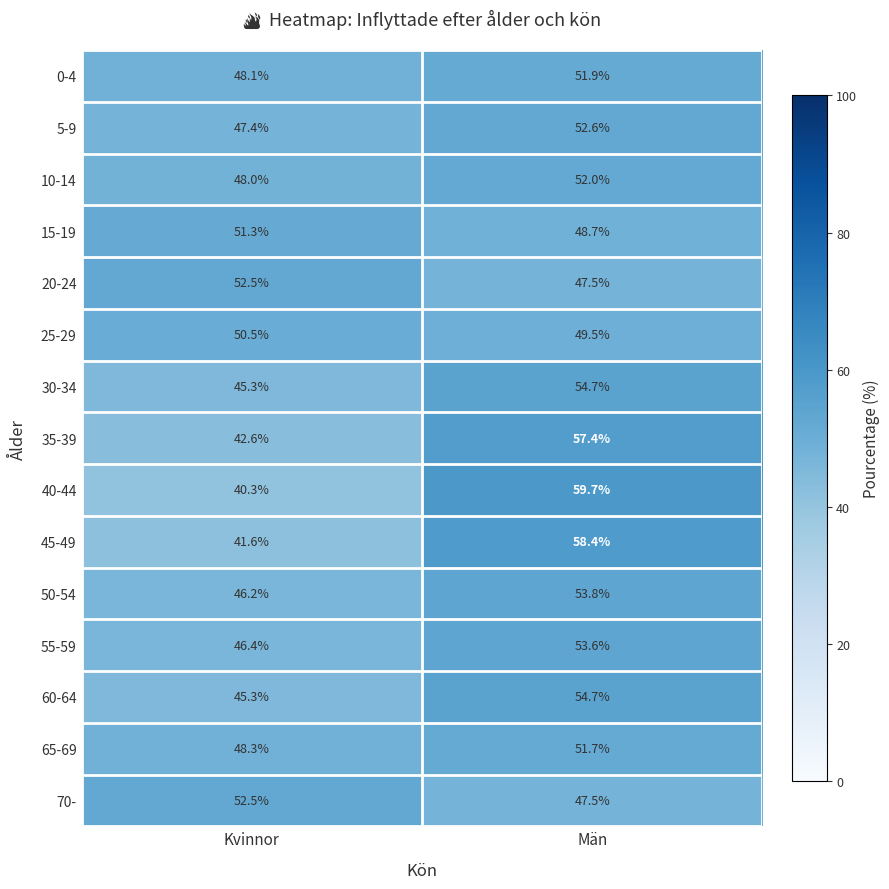

The 40-44 series shows 69.8 at Kvinnor. True or false?

False